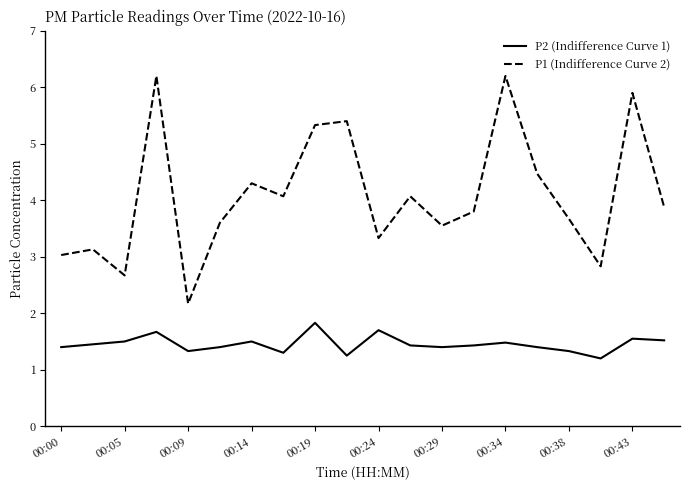

Rank the series by their maximum value, from lowest to highest.

P2 (Indifference Curve 1), P1 (Indifference Curve 2)